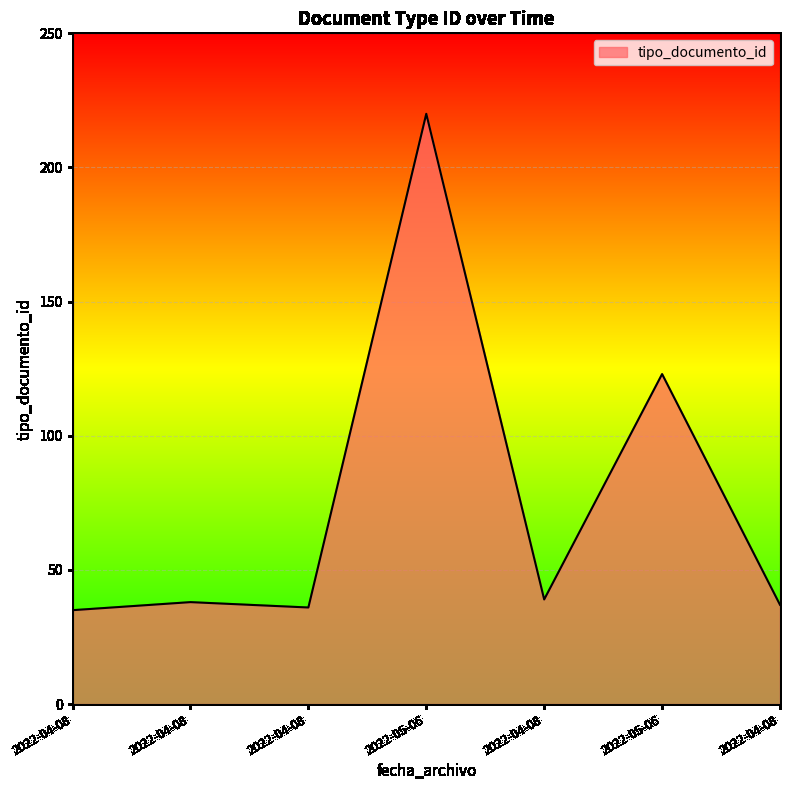

Is this an area chart (filled region under the line)?

Yes